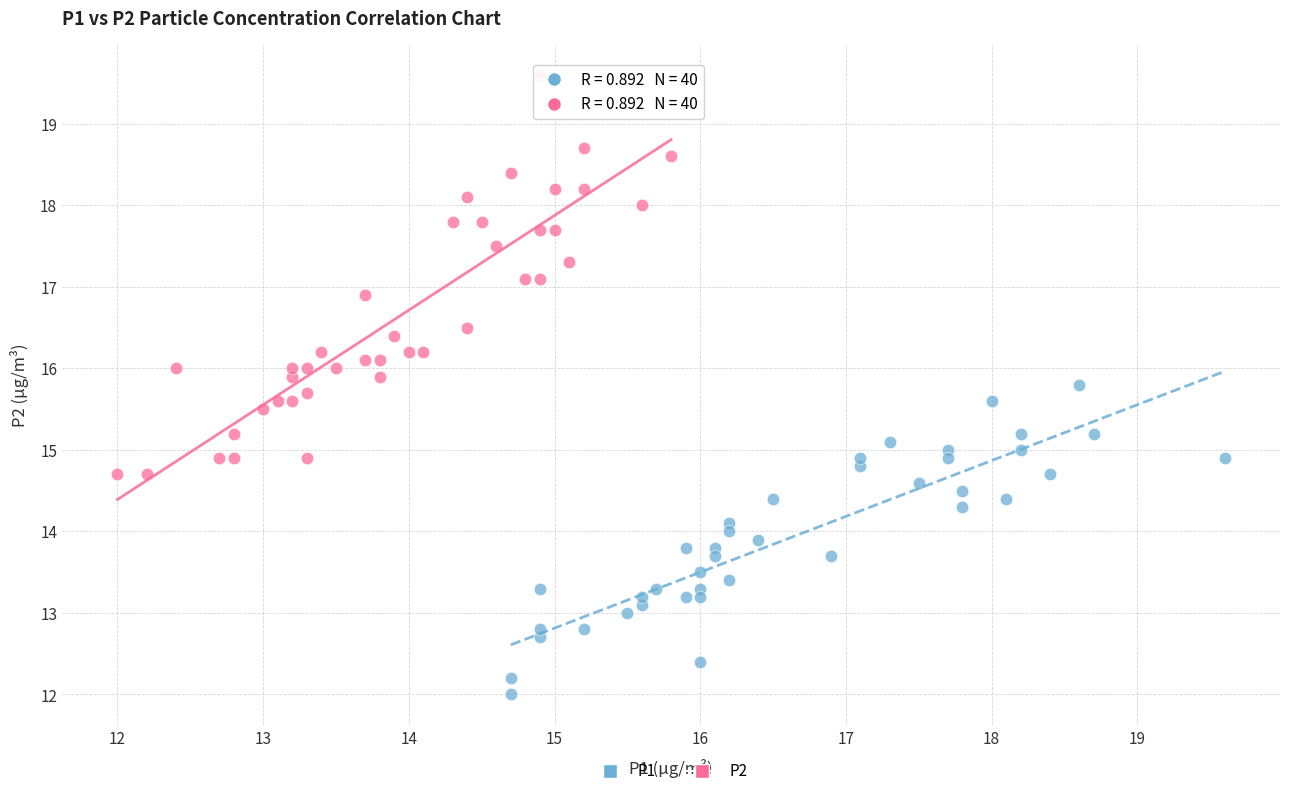

Which series contains the lowest Y value?

P1